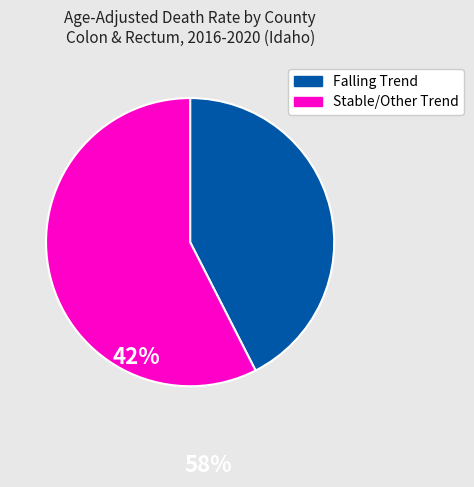

What is the ratio of the value at Stable/Other Trend to the value at Falling Trend?

1.4